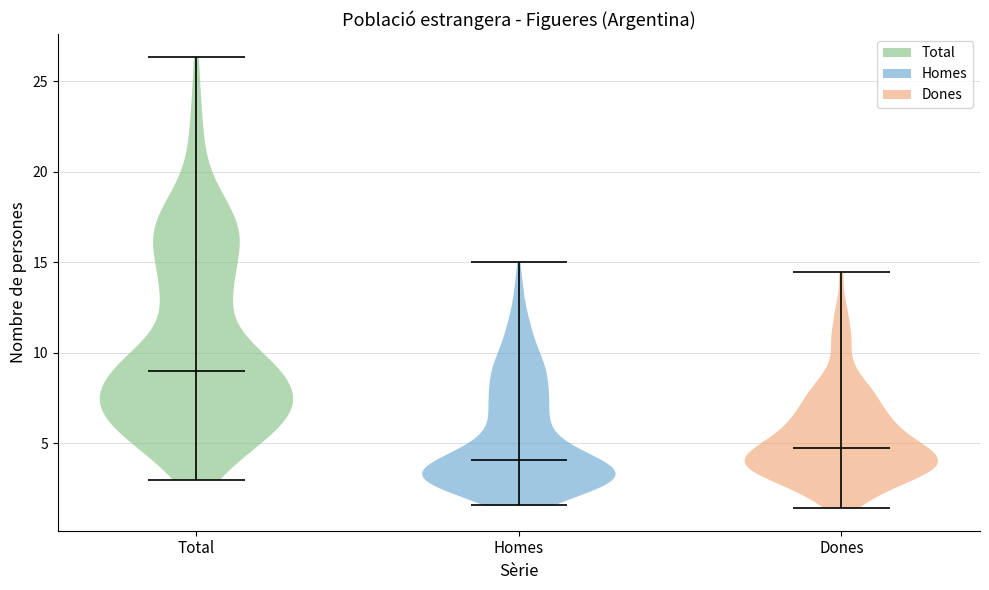

Reading left to right, read every violin against the y-axis: where its median line is, and the lowest and highest points it reaches. The values are not printed on the chart, so give them approximately, as read against the axis.

Total: median line 9.0, lowest point 3.0, highest point 26.5
Homes: median line 4.0, lowest point 1.5, highest point 15.0
Dones: median line 4.5, lowest point 1.5, highest point 14.5